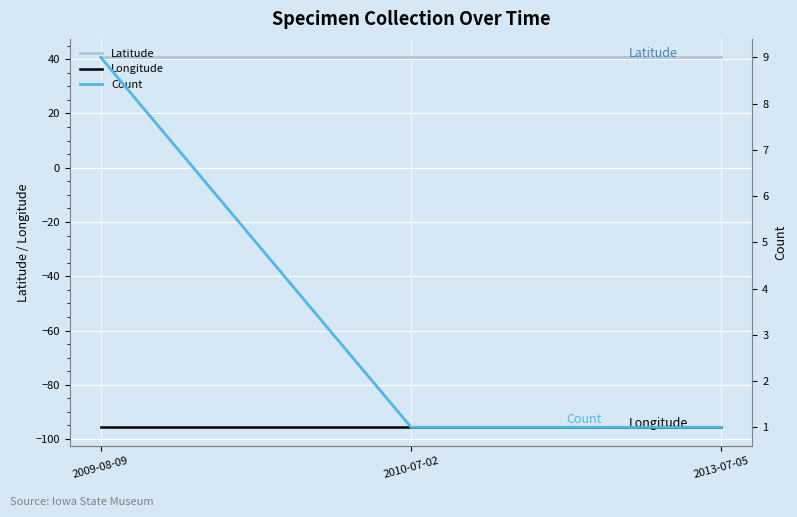

What is the value of the Count point at the 2nd from the left?

1.0